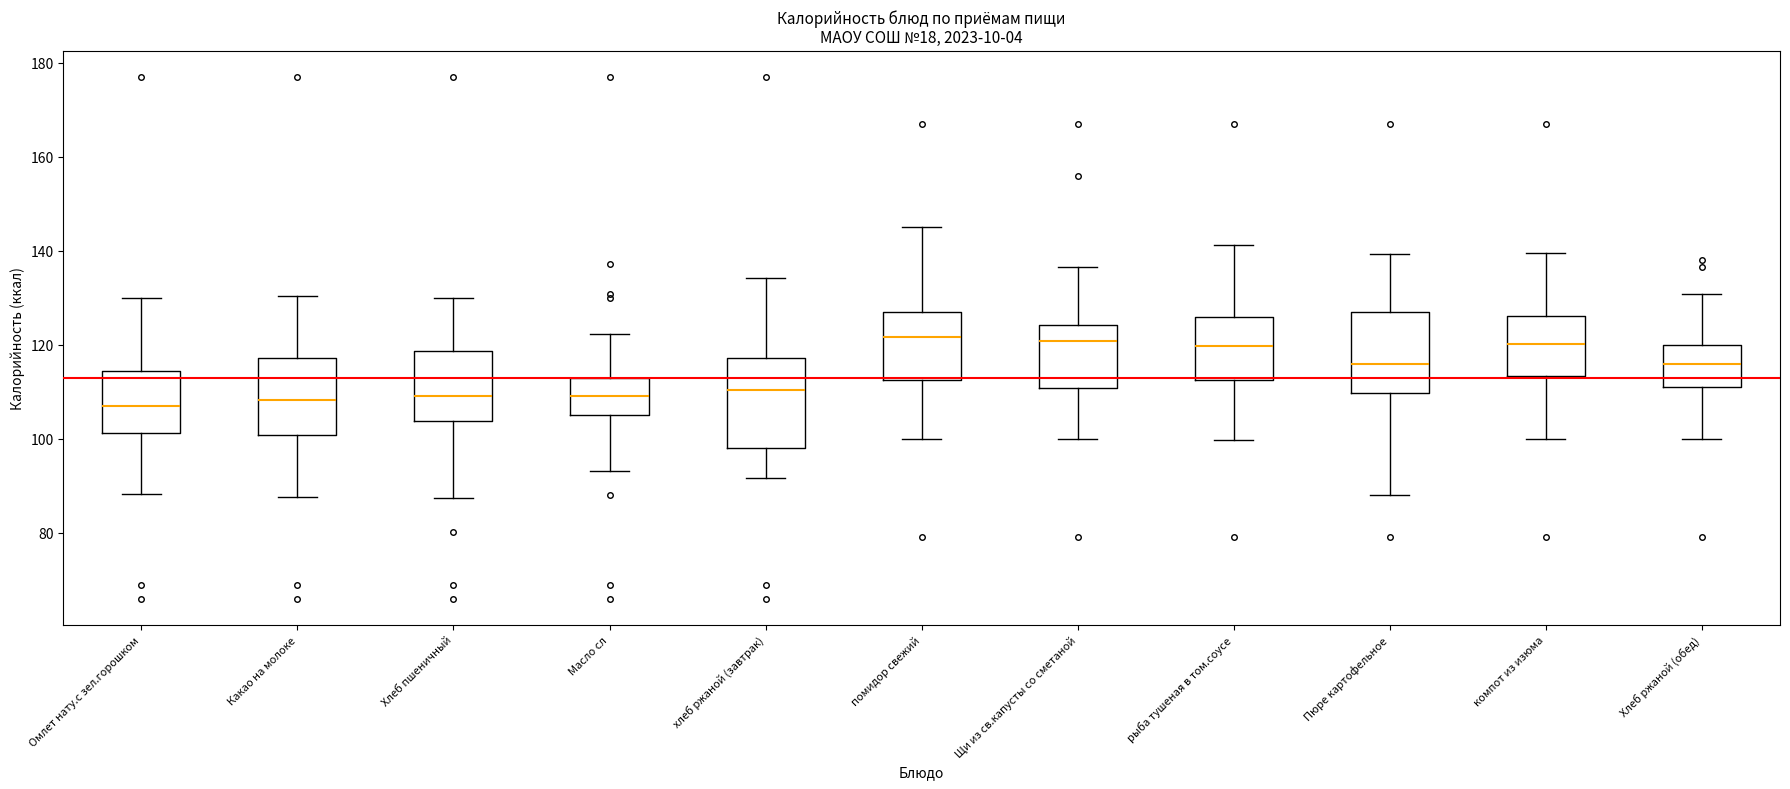

Where does the lower whisker of the box for рыба тушеная в том.соусе end on the y-axis? The values are not printed on the chart, so give them approximately, as read against the axis.

100